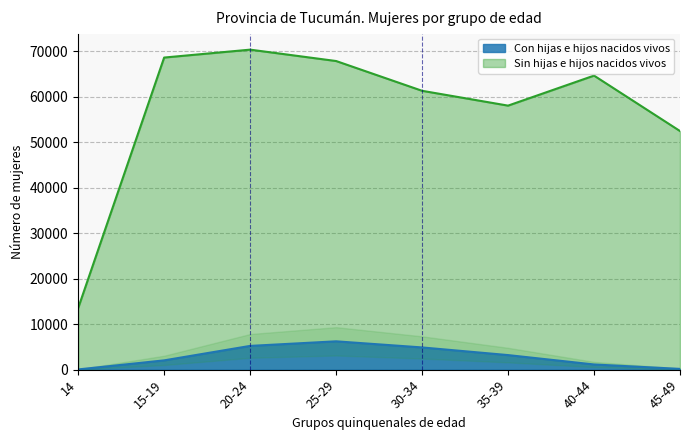

What is the spread (max minus min) of values at 15-19?

66615